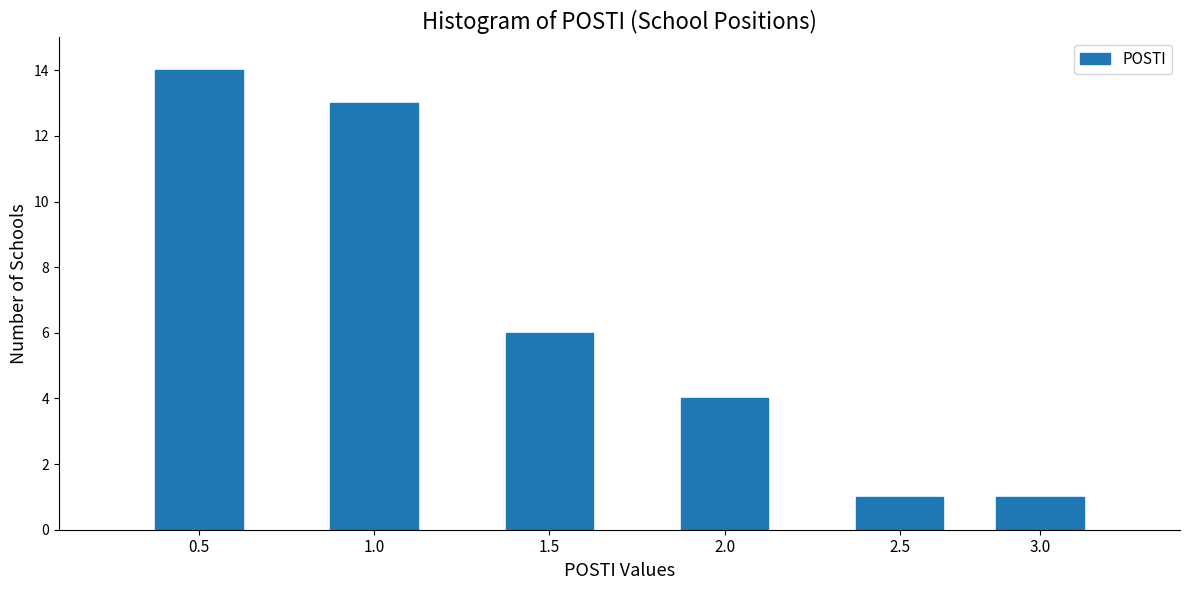

Reading right to left, extract all data points from this chart.

3.0=1	2.5=1	2.0=4	1.5=6	1.0=13	0.5=14